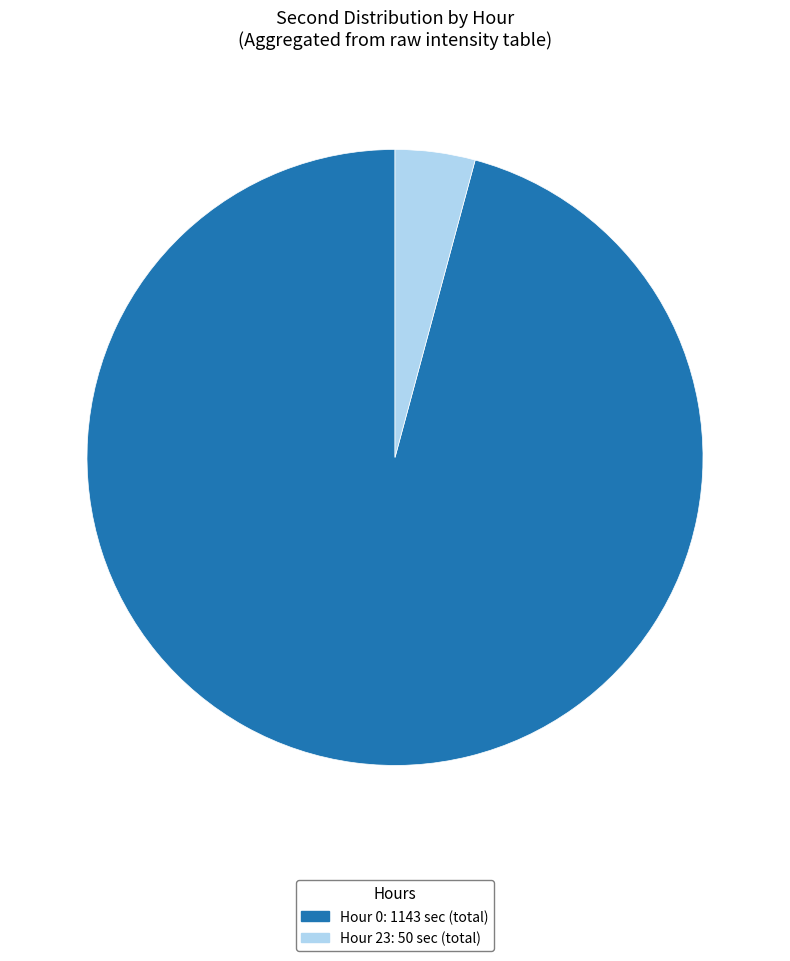

Is there a majority slice in this chart?

Yes